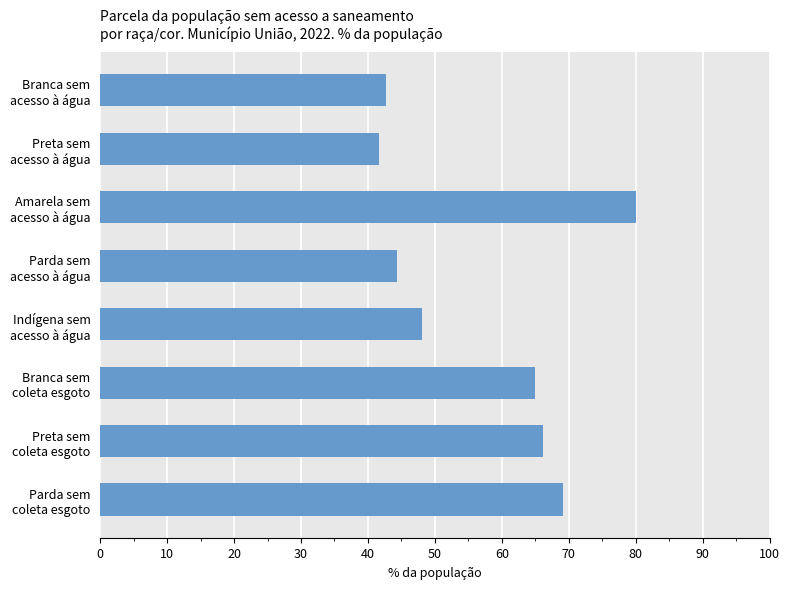

Does the chart contain any negative values?

No